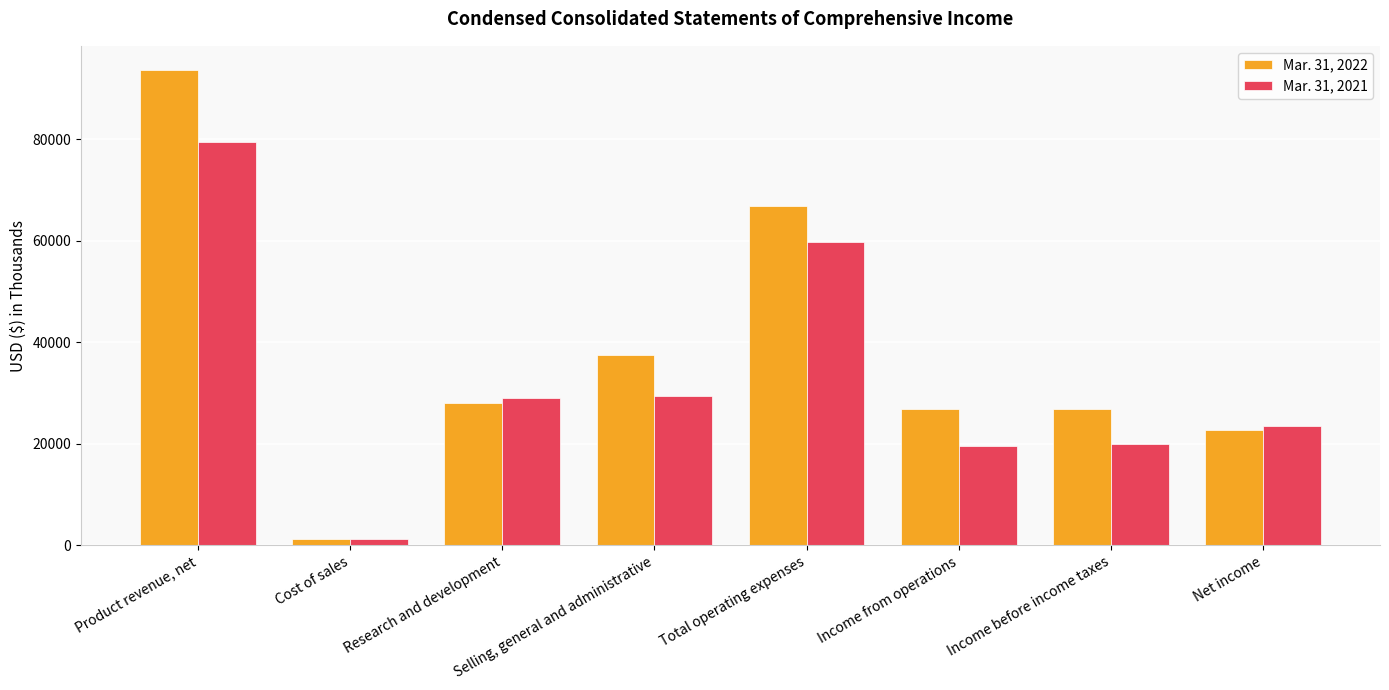

Where is Mar. 31, 2022 nearest to the value 47469?

Selling, general and administrative